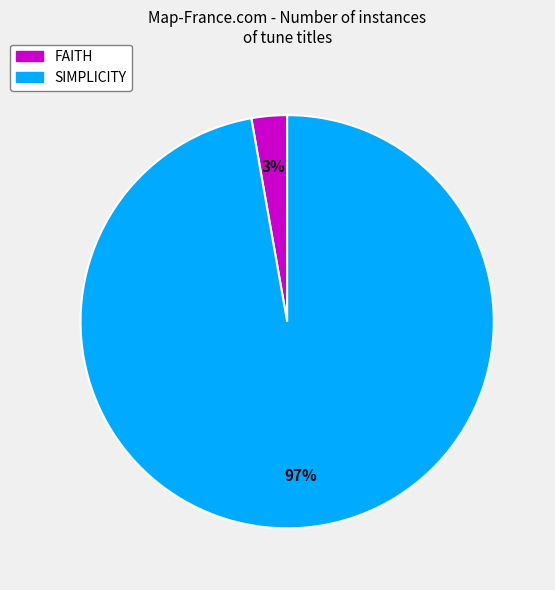

To the nearest percent, what percentage of the pie is FAITH?

3%